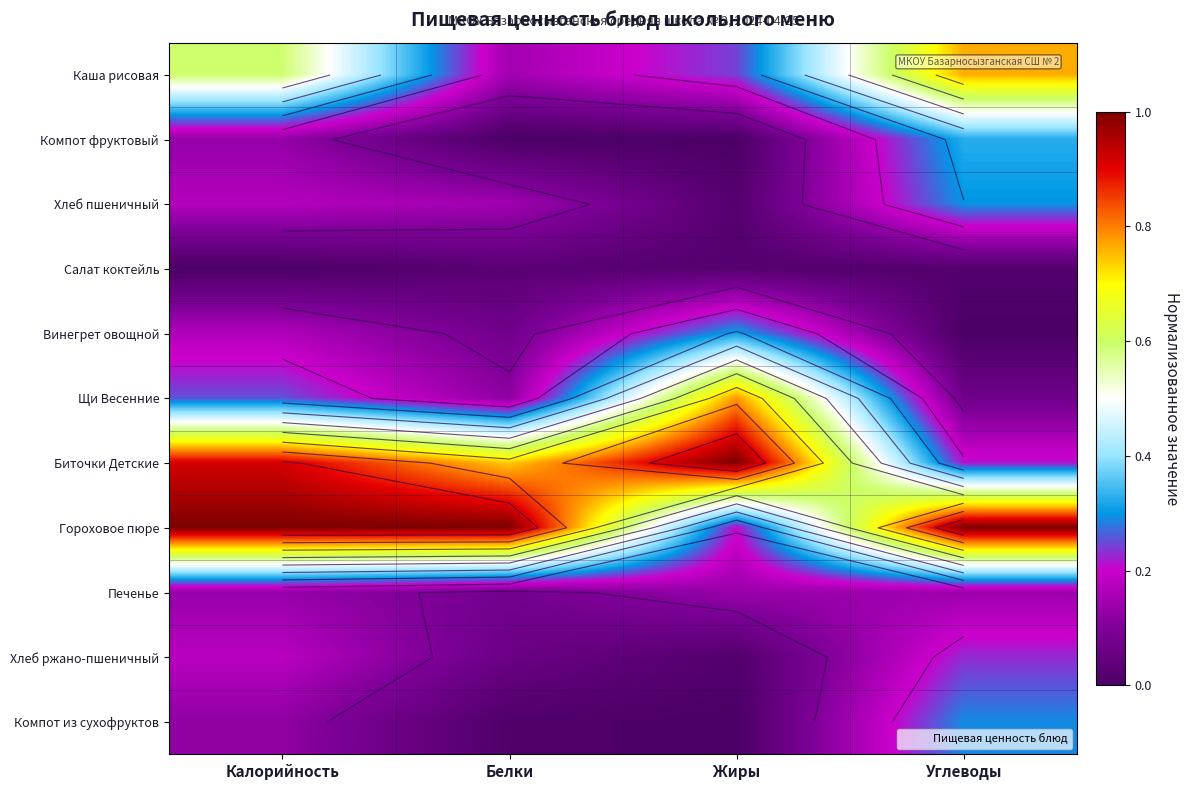

Which label corresponds to the largest value in the chart?

Жиры